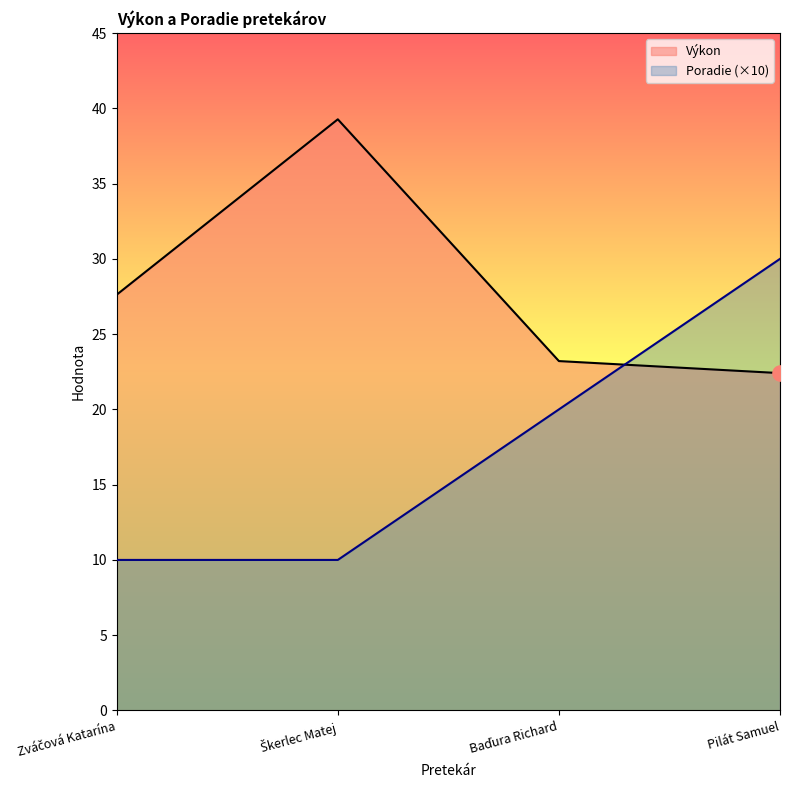

What is the total value across all series at Zváčová Katarína?

37.6